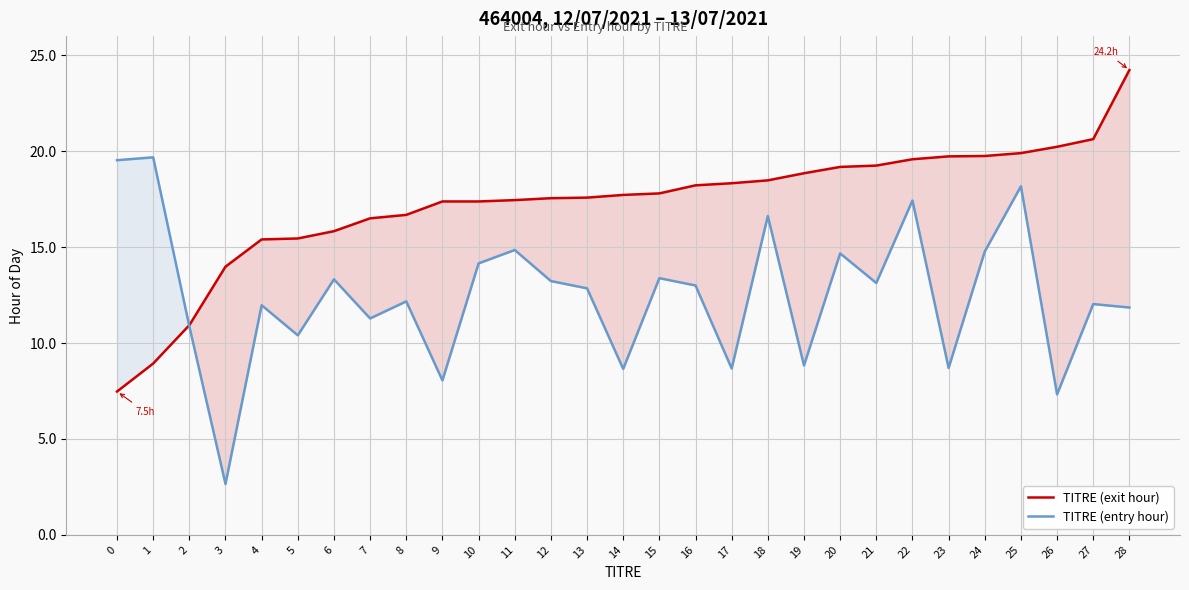

What is the difference between the maximum and second lowest values in the TITRE (exit hour) series?

15.3